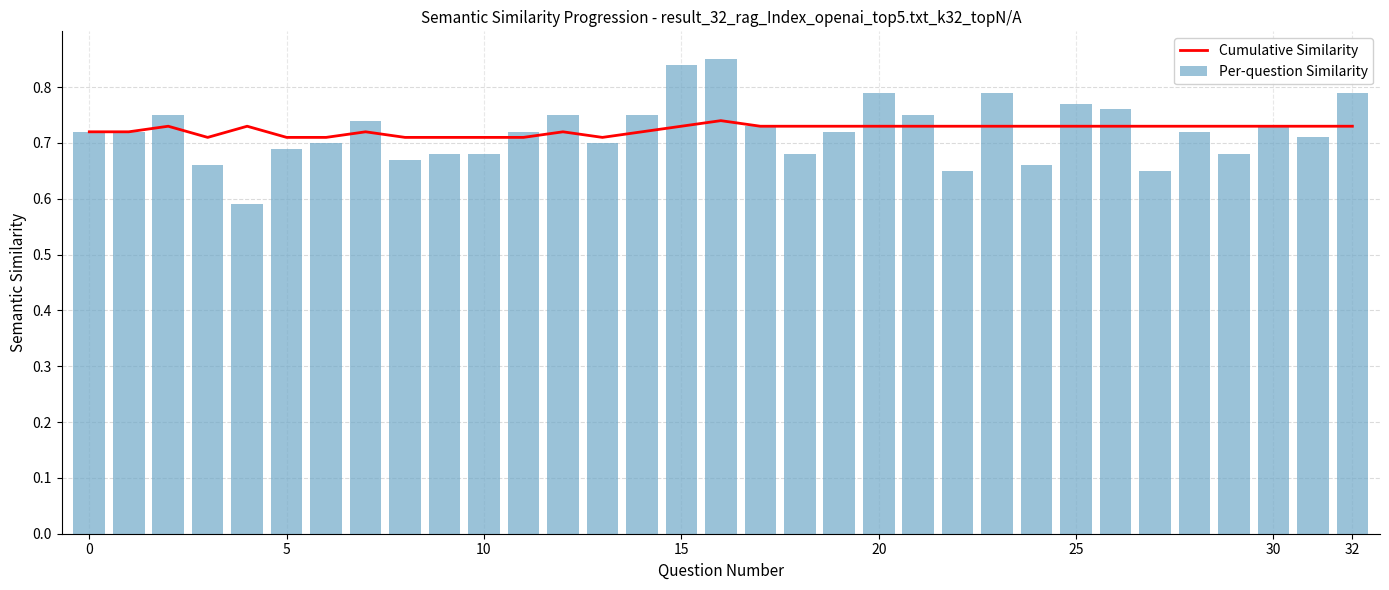

How many Per-question Similarity values are between 0 and 1?

33